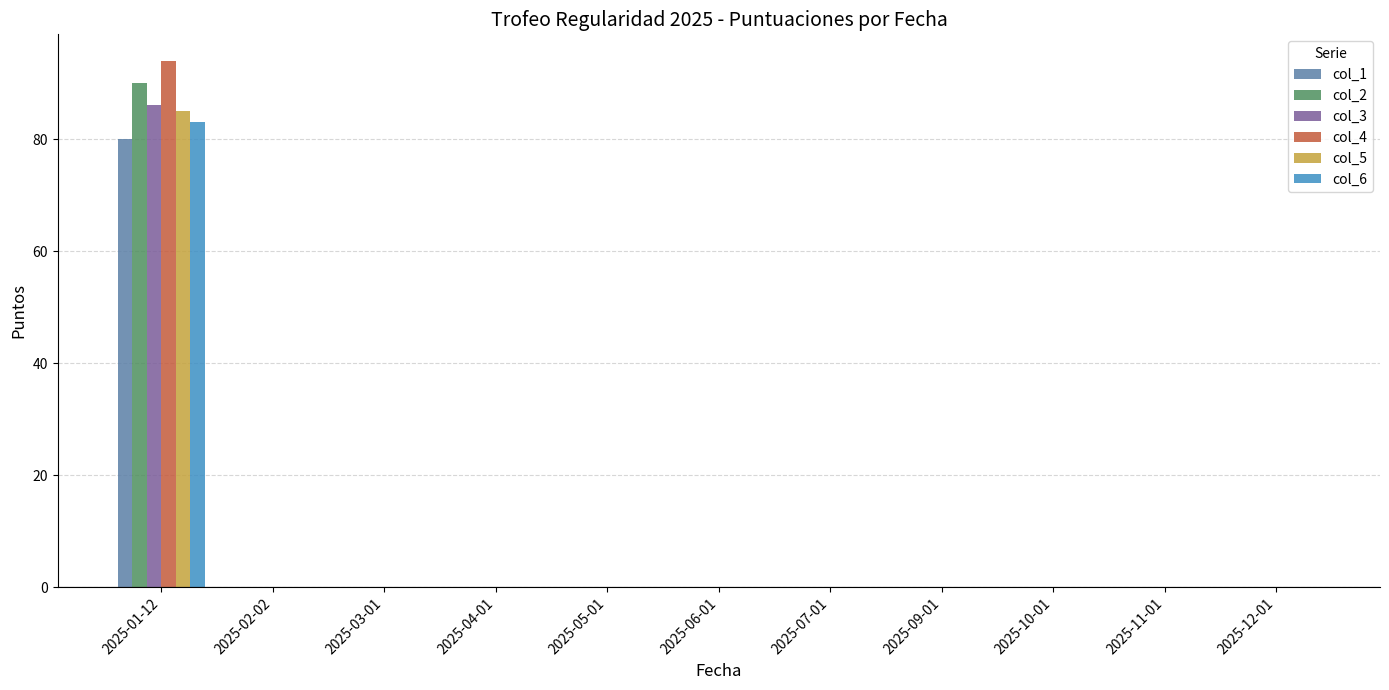

What are all the series names shown in the legend?

col_1, col_2, col_3, col_4, col_5, col_6